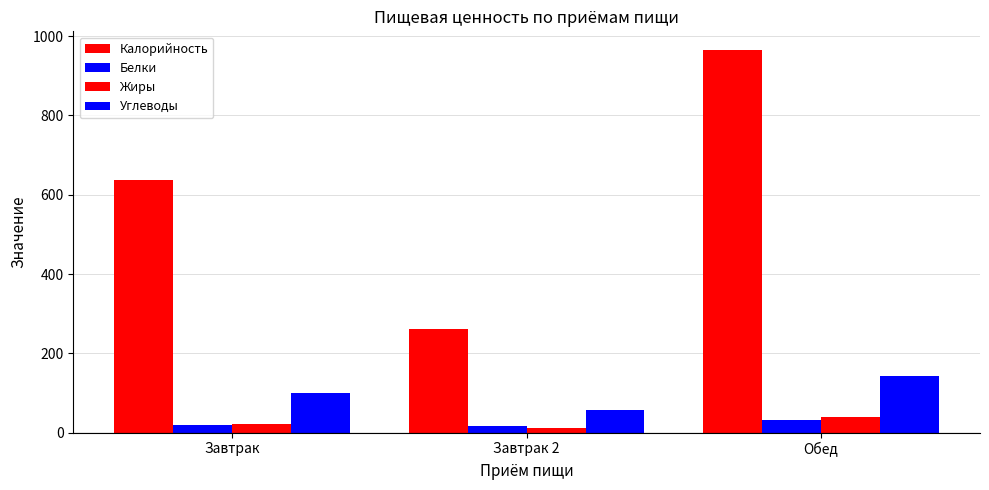

What is the label of the 3rd bar from the right?

Завтрак